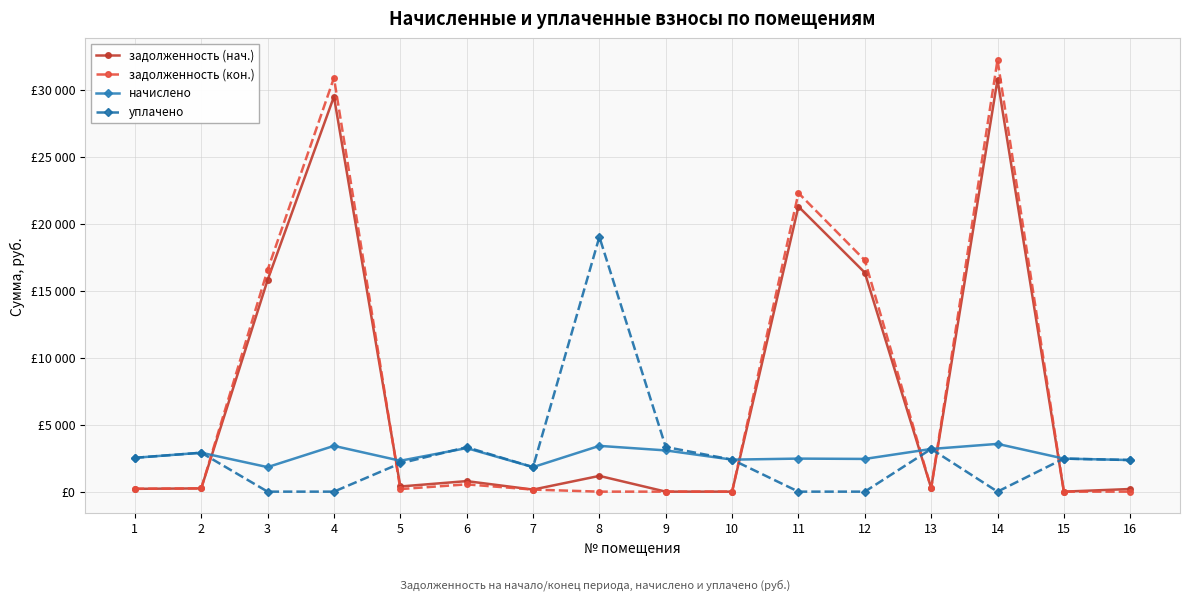

Does the chart have visible grid lines?

Yes